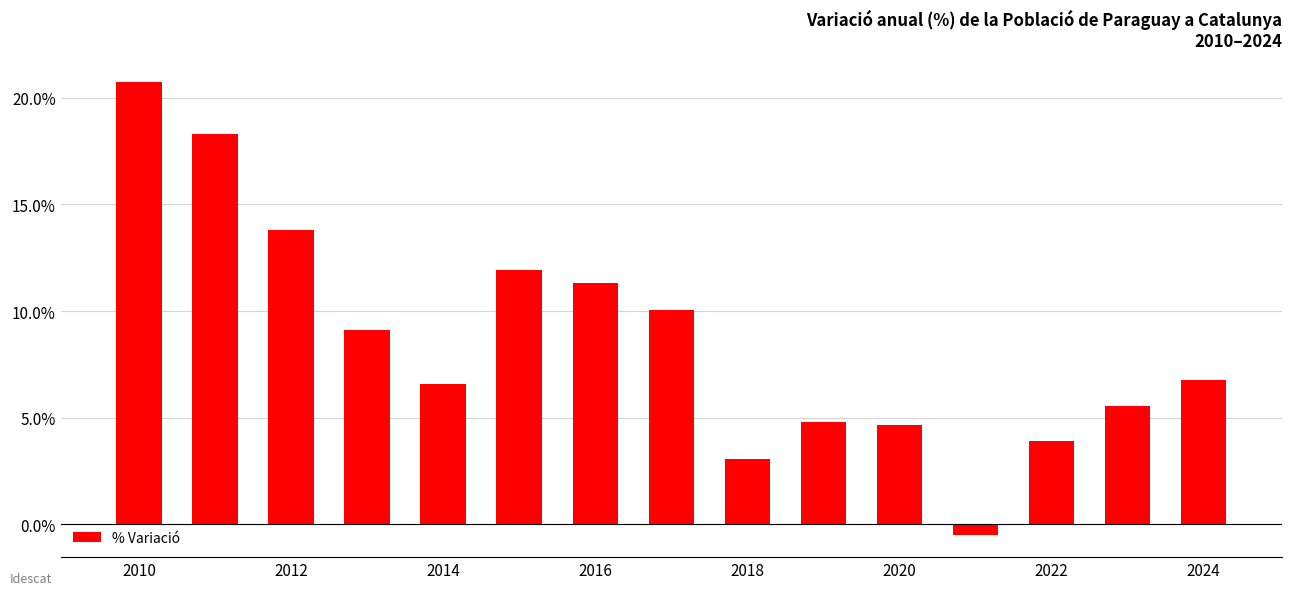

What is the sum of all values?

130.0